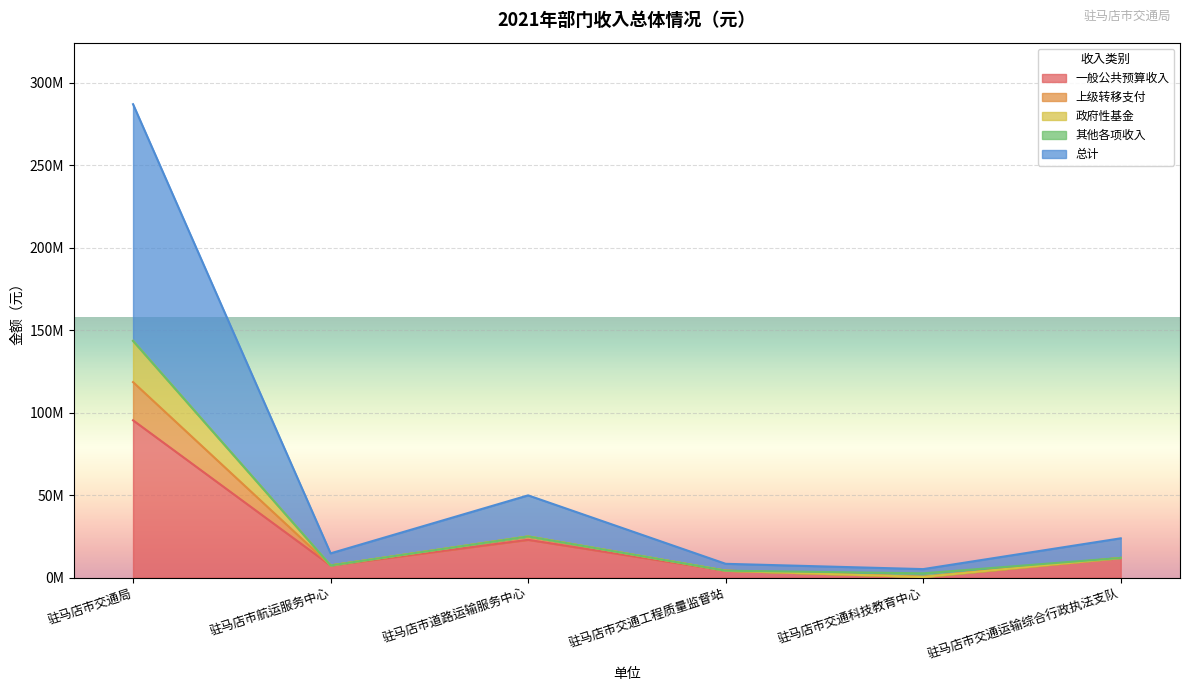

What is the maximum value shown in the chart?

286937354